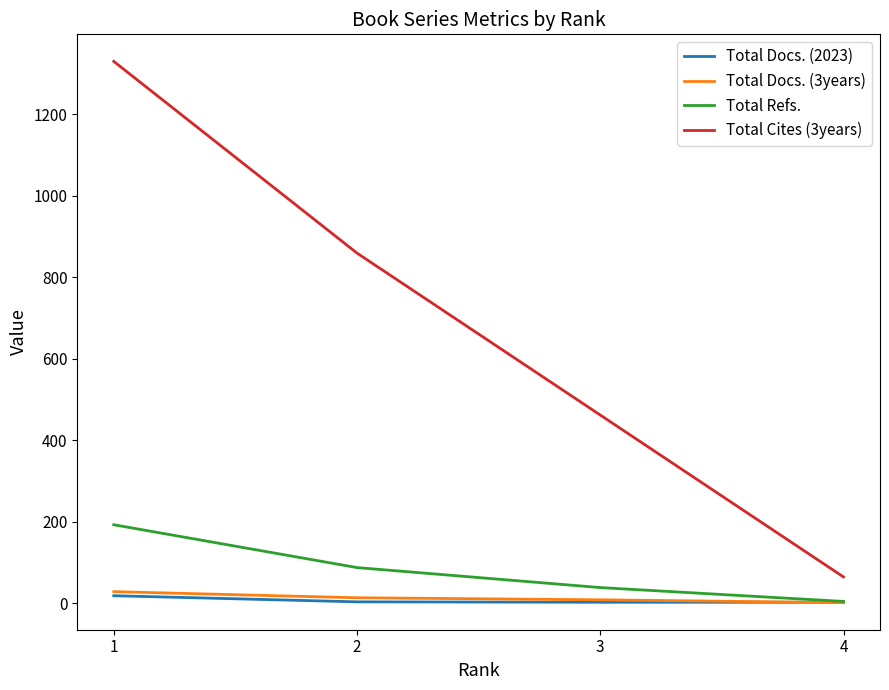

How many categories are shown in the chart?

4